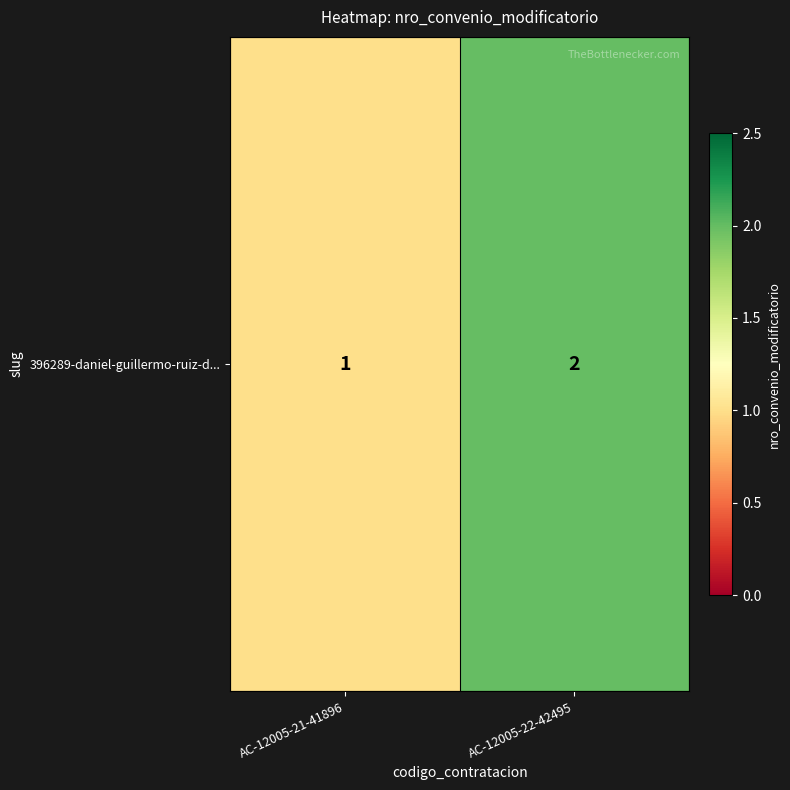

What is the sum of the values at AC-12005-22-42495 and AC-12005-21-41896?

3